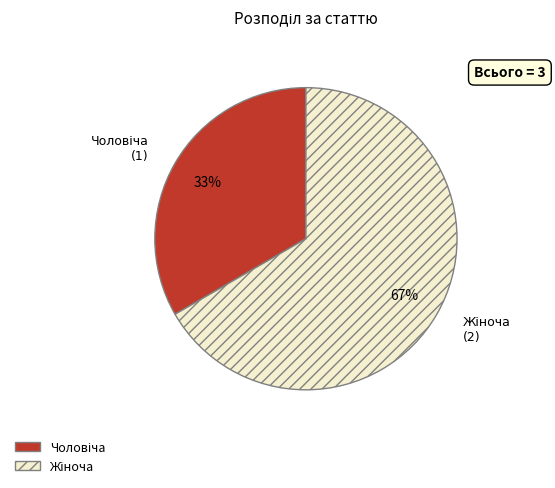

Is there any slice that represents more than half of the pie?

Yes